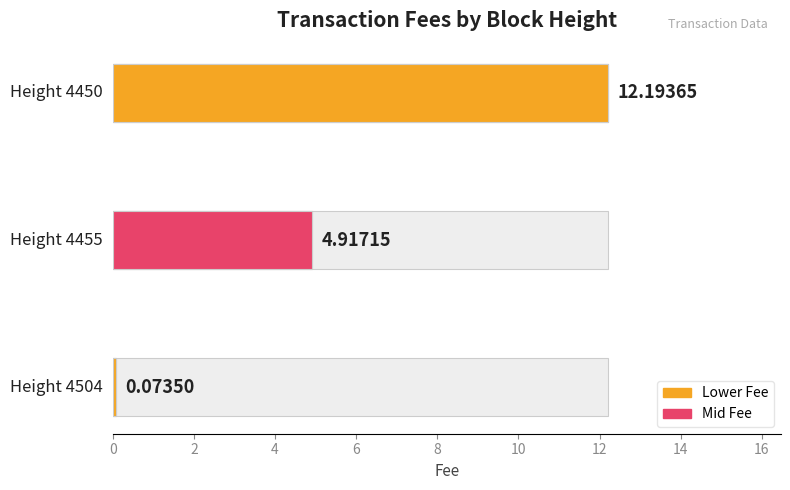

What is the maximum value shown in the chart?

12.2